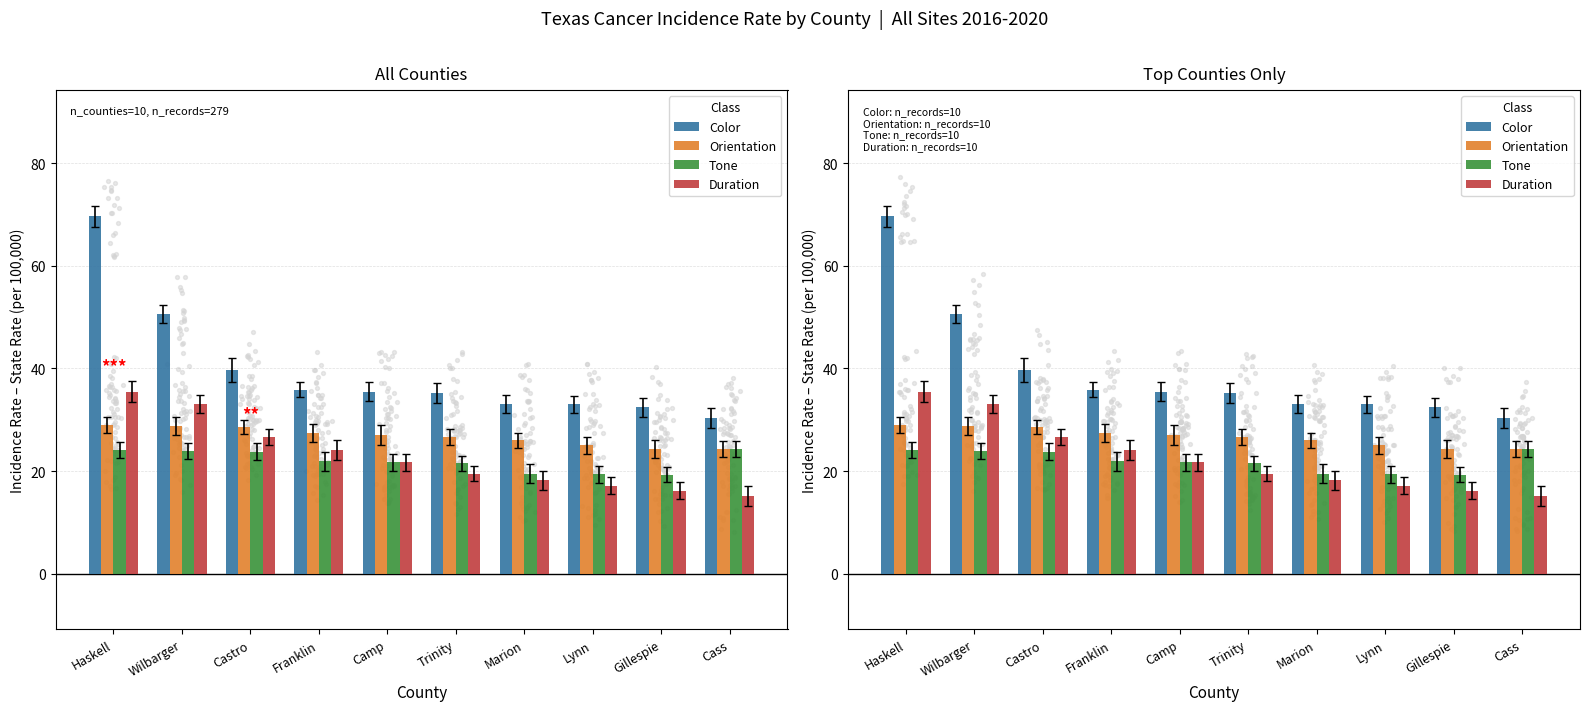

Is the value of Tone at Wilbarger greater than the value of Color at Castro?

No